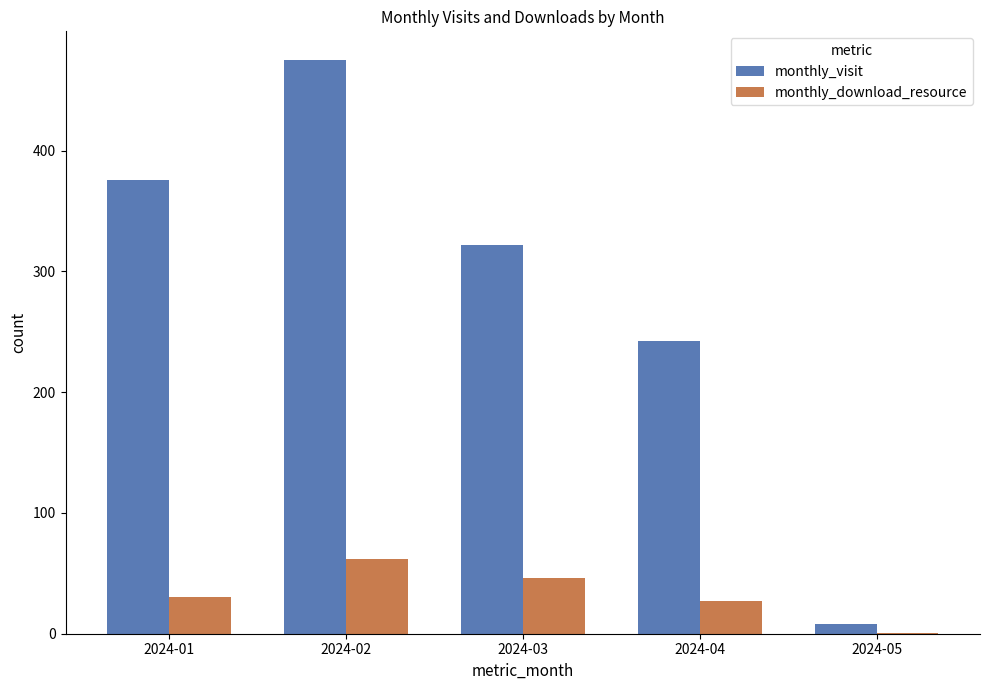

What is the difference between the monthly_visit values at 2024-05 and 2024-01?

368